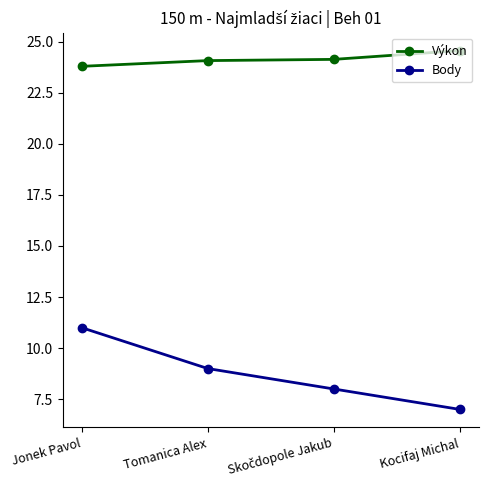

True or false: Výkon and Body intersect in this chart.

False